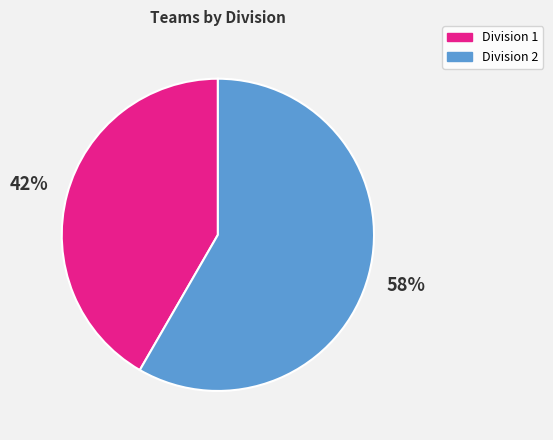

To the nearest percent, what is the average slice percentage?

50%